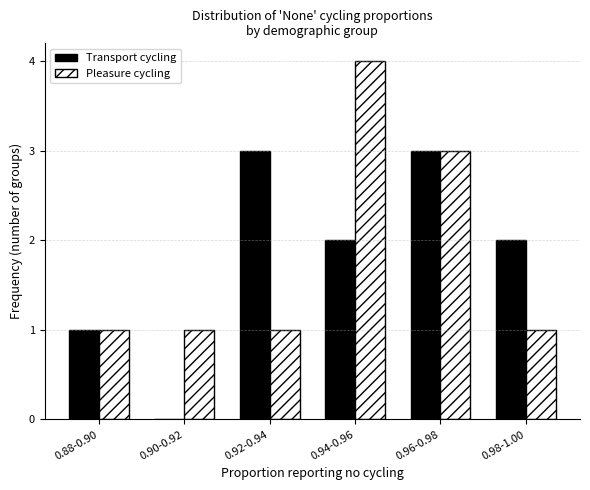

Reading left to right, what are all the values shown in this chart?

Transport cycling: 0.88-0.90=1	0.90-0.92=0	0.92-0.94=3	0.94-0.96=2	0.96-0.98=3	0.98-1.00=2
Pleasure cycling: 0.88-0.90=1	0.90-0.92=1	0.92-0.94=1	0.94-0.96=4	0.96-0.98=3	0.98-1.00=1